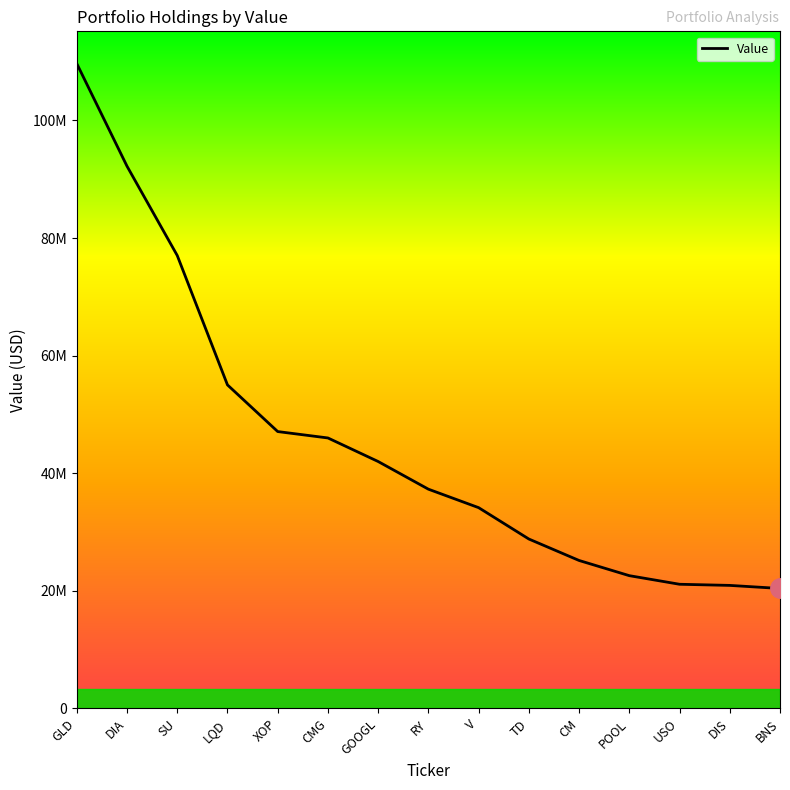

List the labels in order of value, smallest first.

BNS, DIS, USO, POOL, CM, TD, V, RY, GOOGL, CMG, XOP, LQD, SU, DIA, GLD